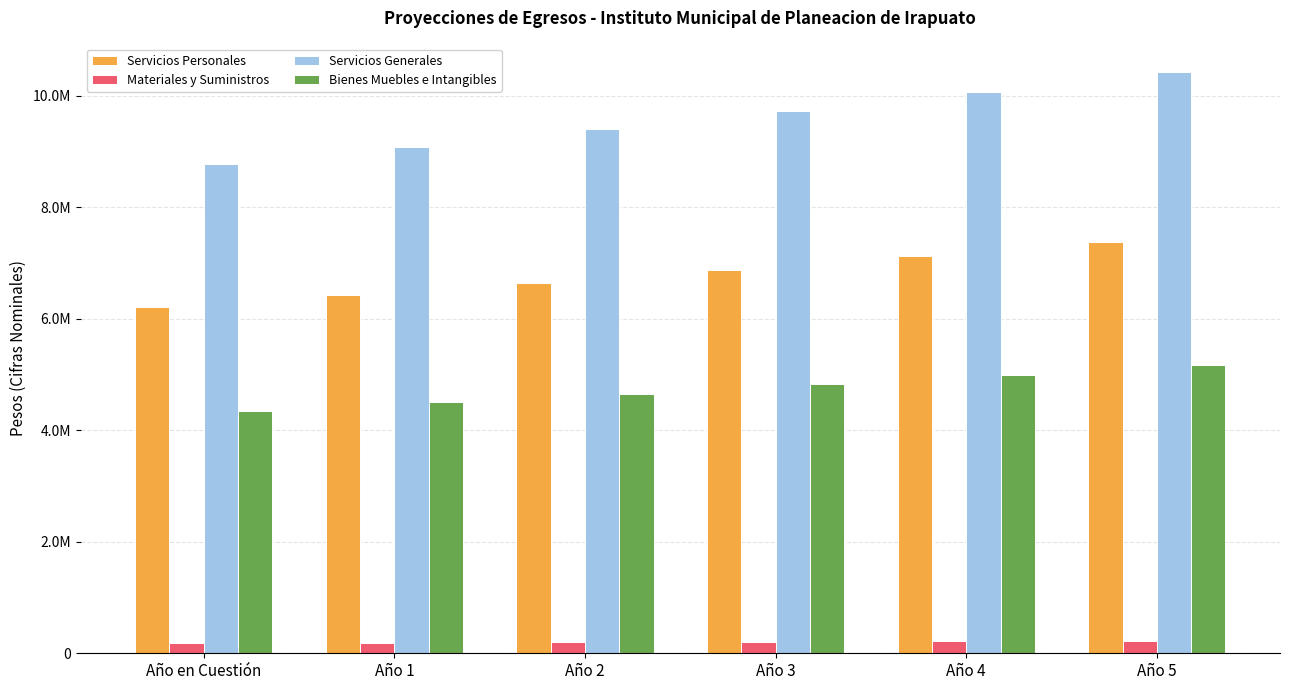

Is the value of Servicios Generales at Año 2 greater than the value of Bienes Muebles e Intangibles at Año 2?

Yes